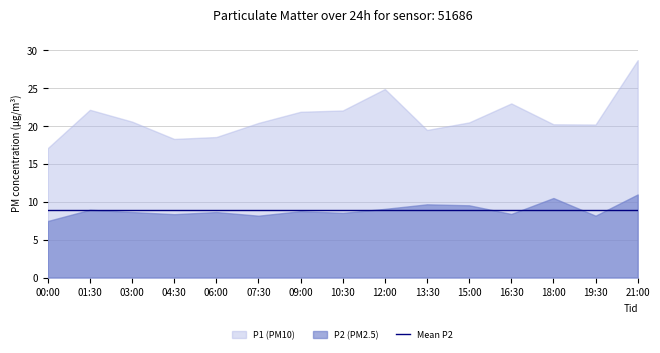

What is the approximate value of P1 at 13:30?

19.4